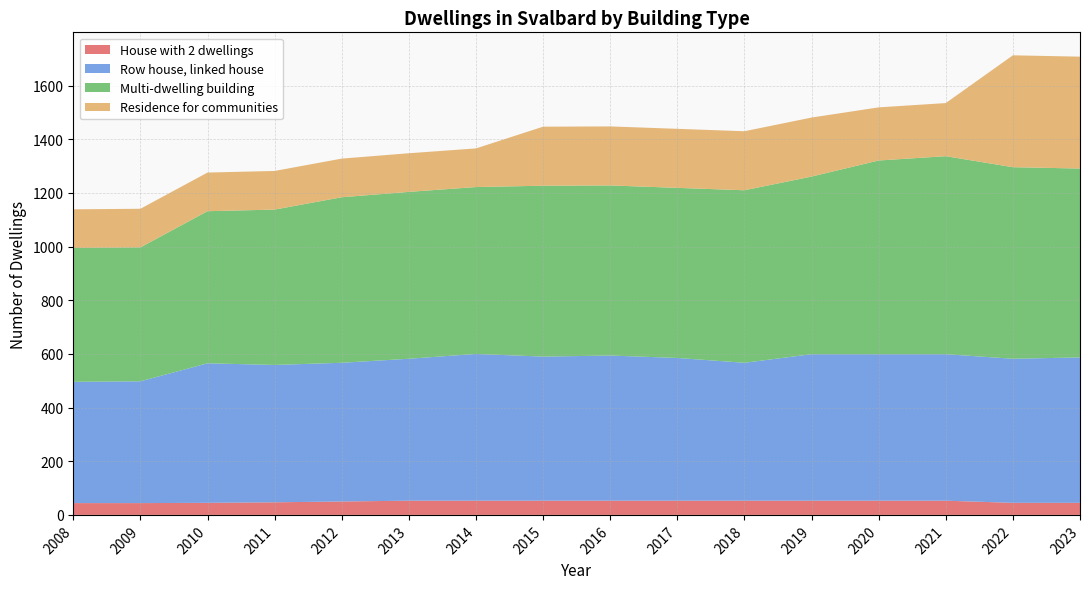

Reading left to right, list all the values displayed in this chart.

House with 2 dwellings: 44	44	45	47	50	53	53	53	53	53	53	53	53	53	45	45
Row house, linked house: 452	454	520	512	517	529	547	537	541	532	514	546	546	546	537	542
Multi-dwelling building: 499	499	567	579	617	622	622	637	634	634	643	662	722	738	714	704
Residence for communities: 144	144	144	144	144	144	144	220	220	220	220	220	198	198	417	417